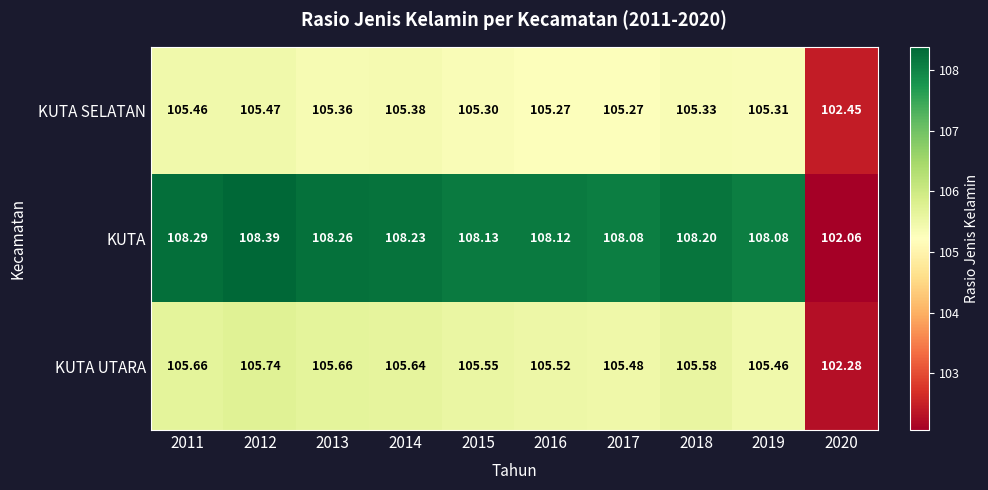

Rank the series by their maximum value, from highest to lowest.

KUTA, KUTA UTARA, KUTA SELATAN